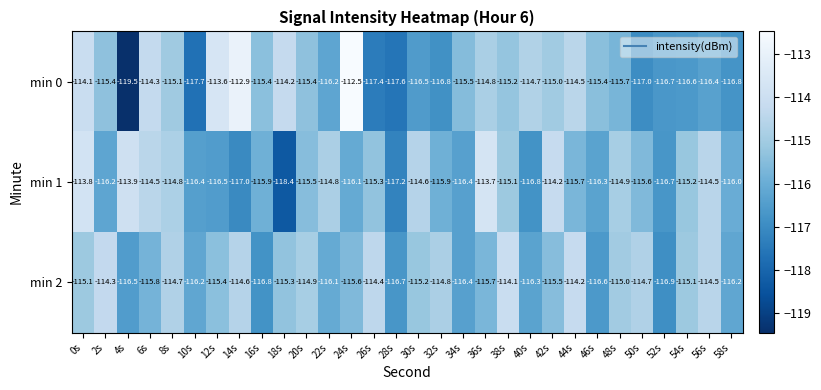

Which series has the widest spread of values?

min 0